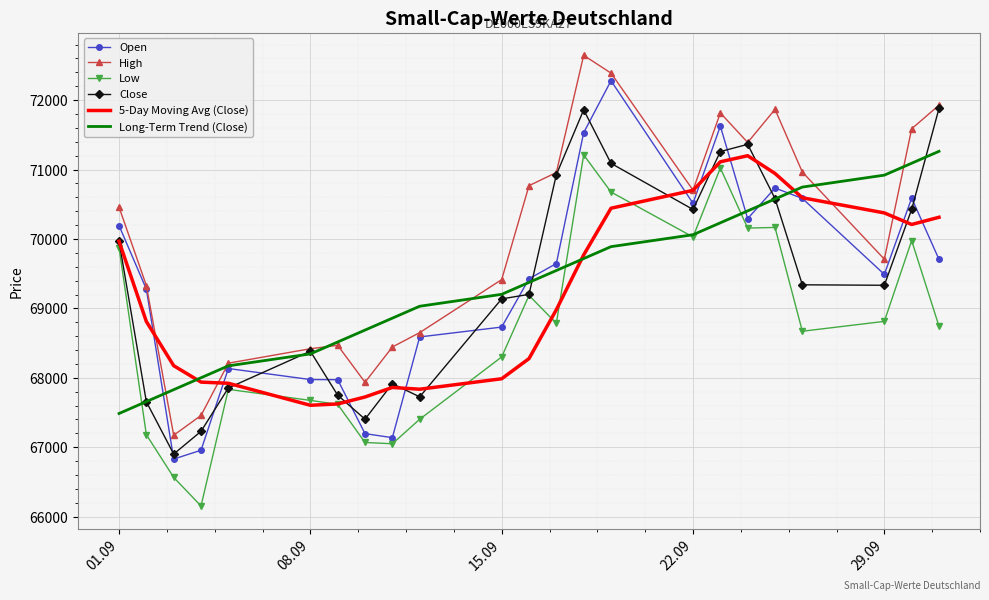

Which series has the largest total across all categories?

High